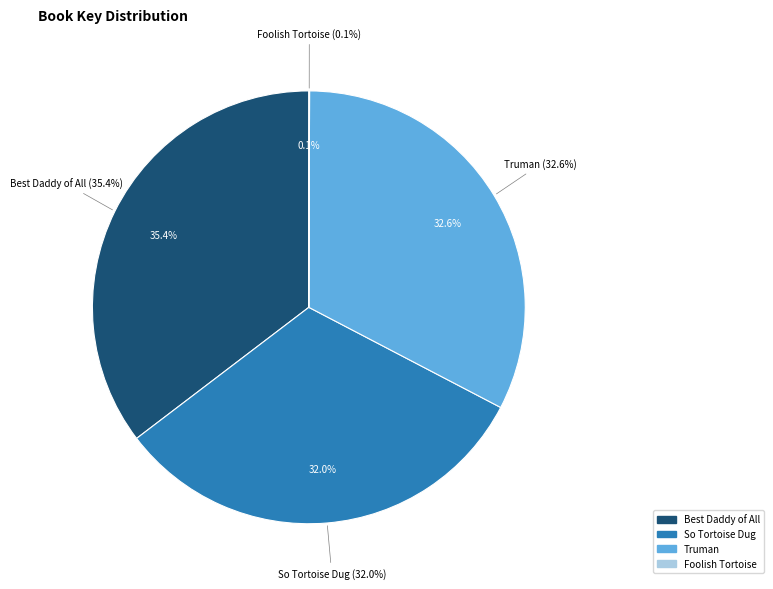

Rank the categories by value from lowest to highest.

Foolish Tortoise, So Tortoise Dug, Truman, Best Daddy of All